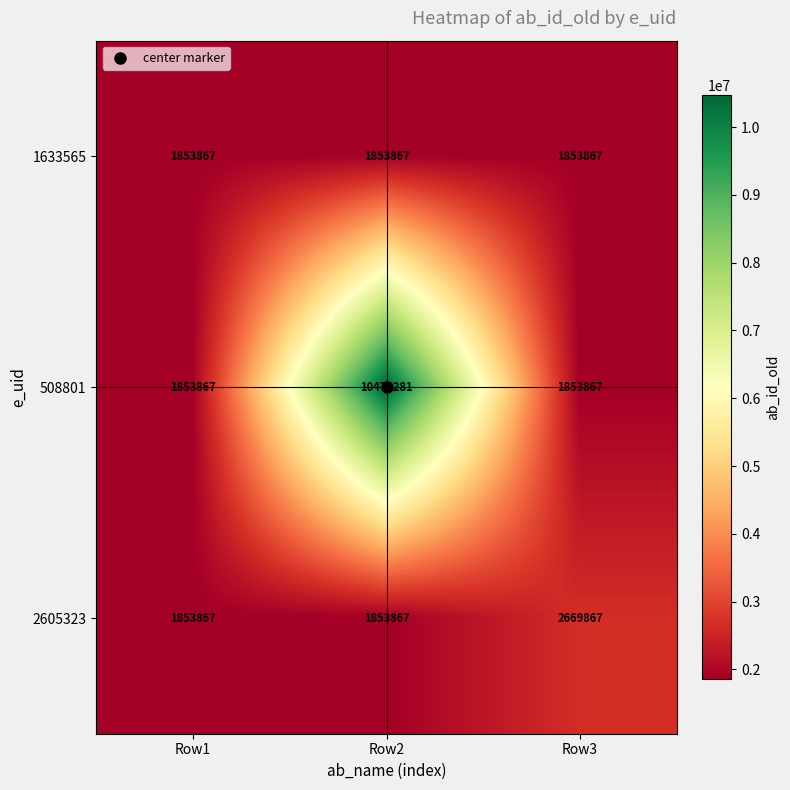

The 1633565 series shows 3217526 at Row3. True or false?

False